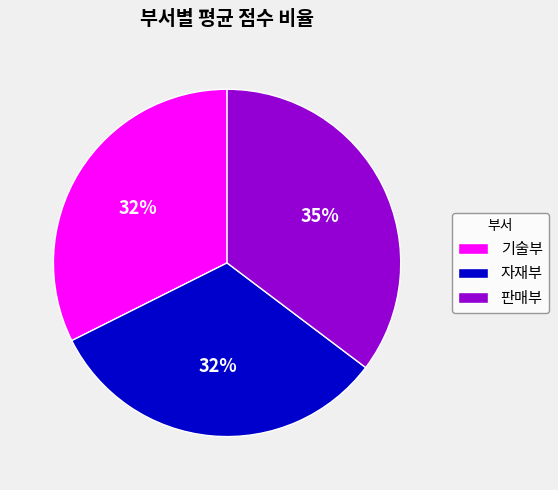

How many segments does this pie chart have?

3